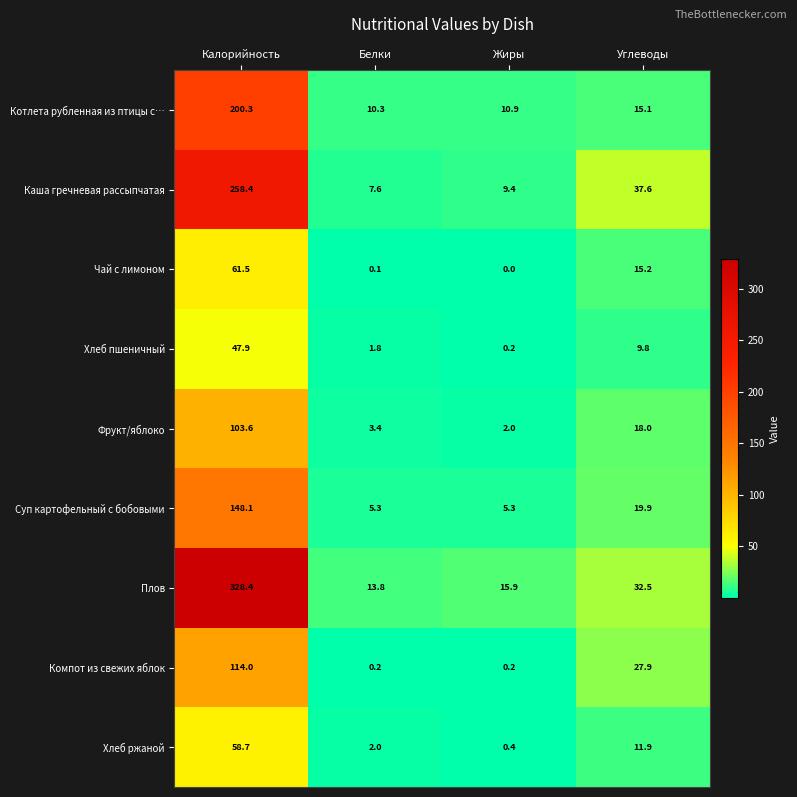

What is the sum of all Компот из свежих яблок values?

142.3